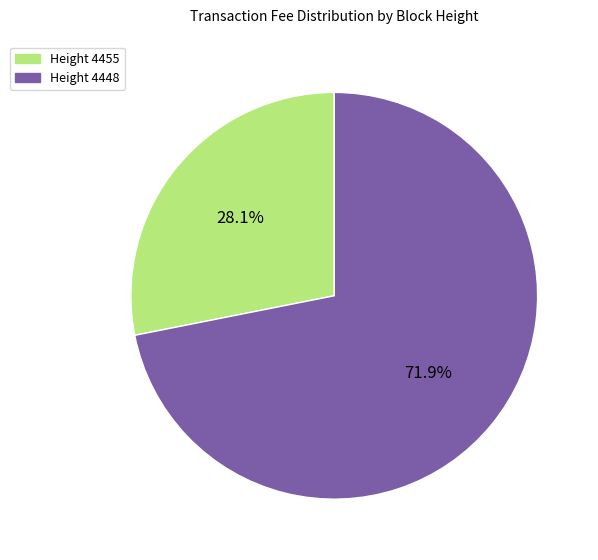

Which has a higher value, Height 4448 or Height 4455?

Height 4448